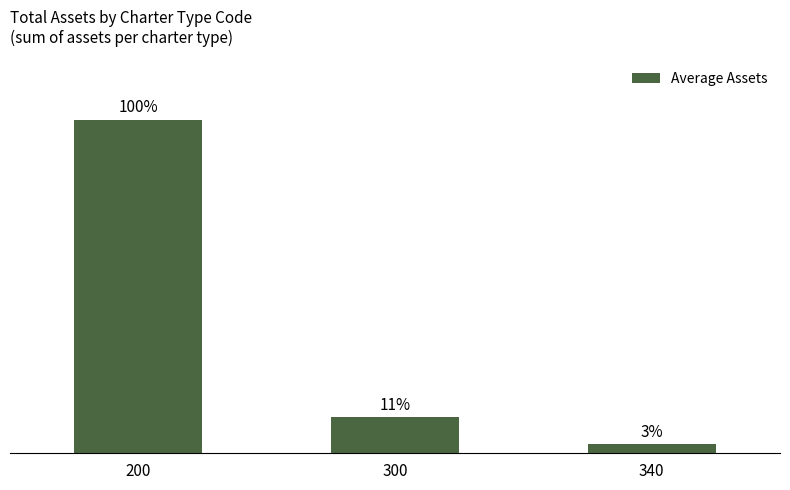

Does the chart contain any negative values?

No